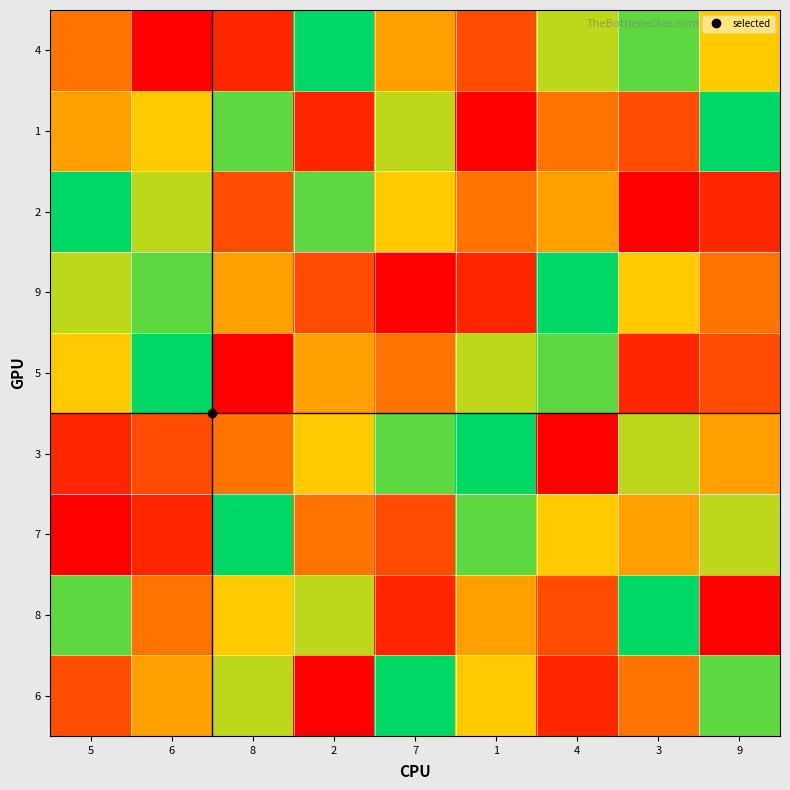

How many categories are shown in the chart?

9